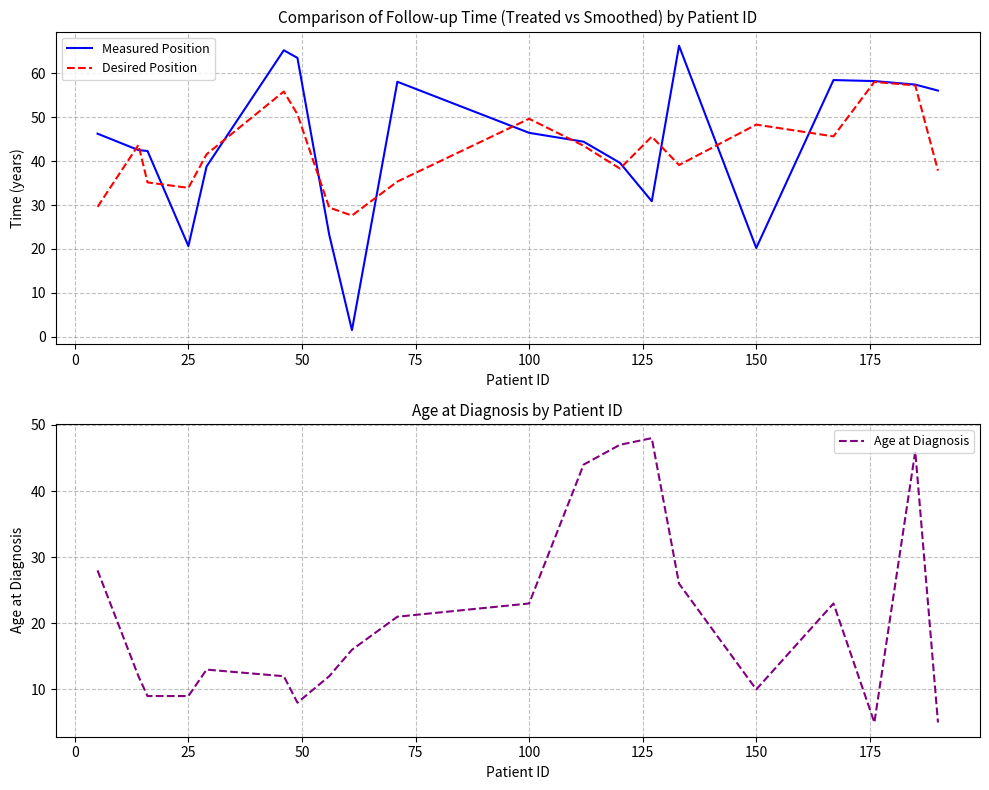

What is the maximum value for Measured Position?

66.3